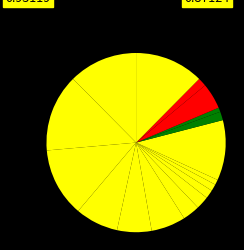

Which category has the biggest portion of the pie?

背景广告